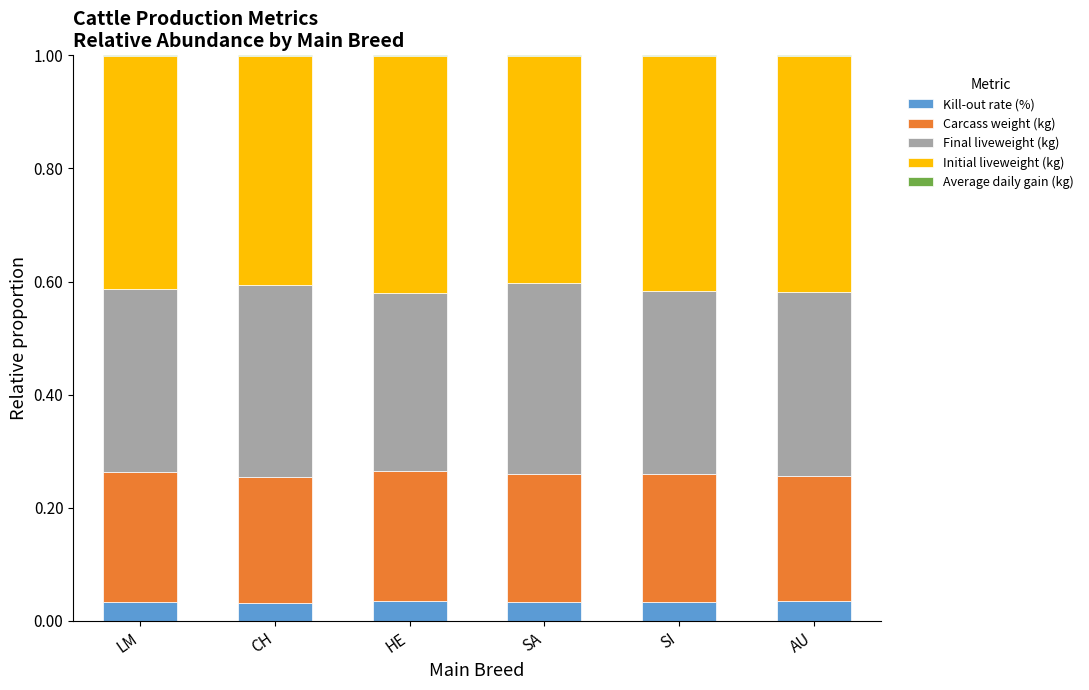

The value of Kill-out rate (%) at AU is 0.1. True or false?

False